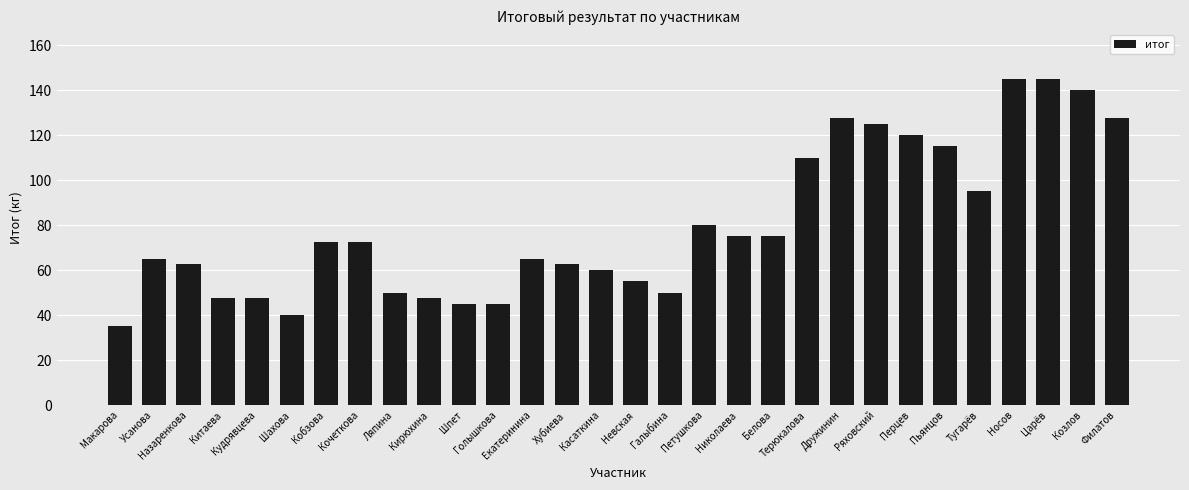

How many values are below 72?

15